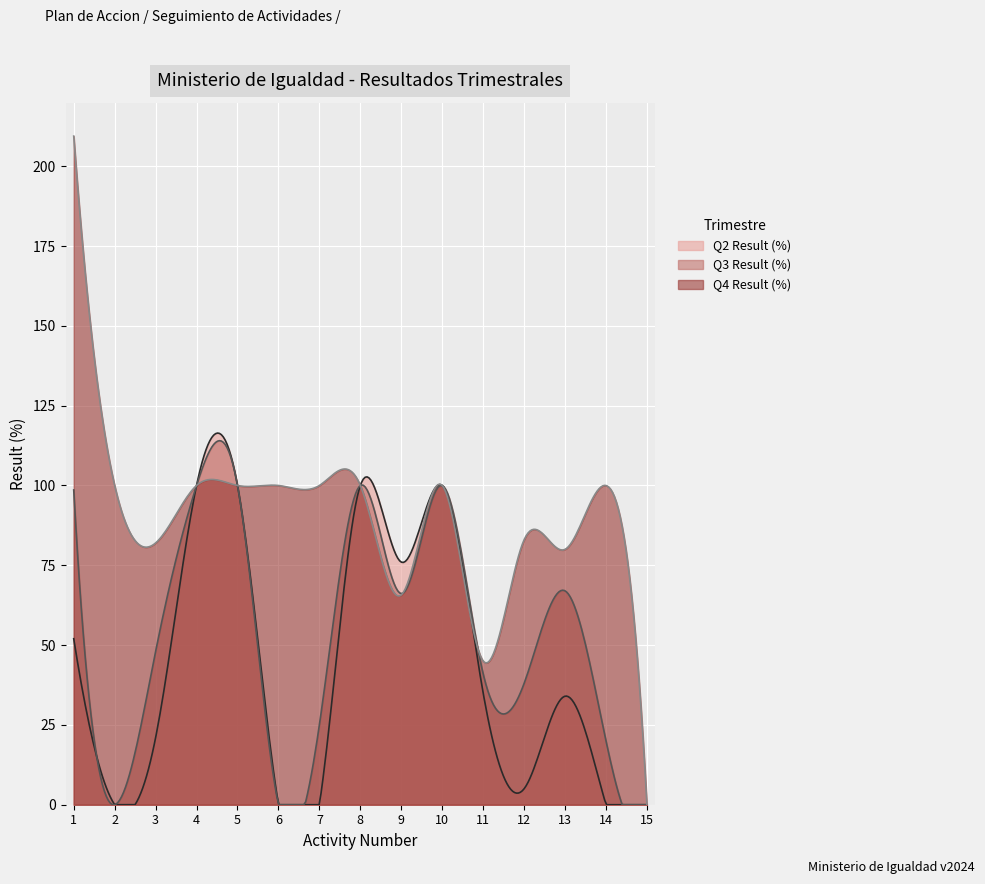

What is the maximum value shown in the chart?

209.4